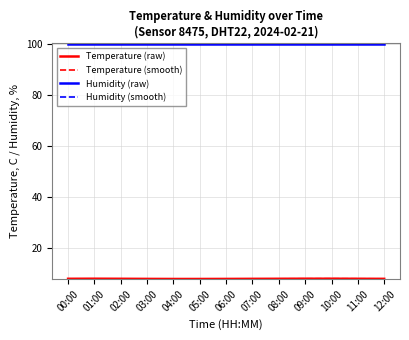

What is the total value across all series at 10:00?

215.8